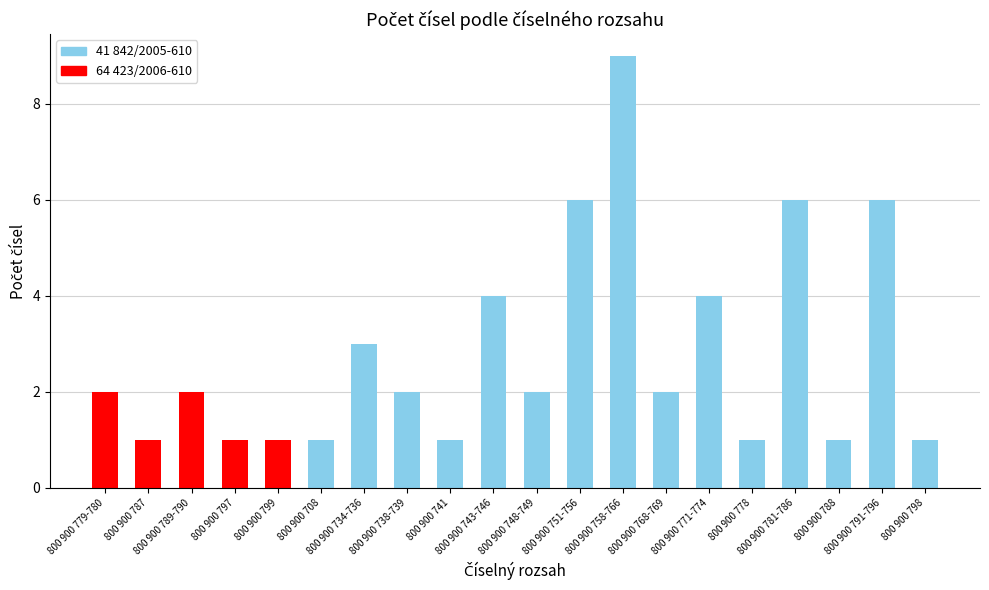

What is the average value?

3